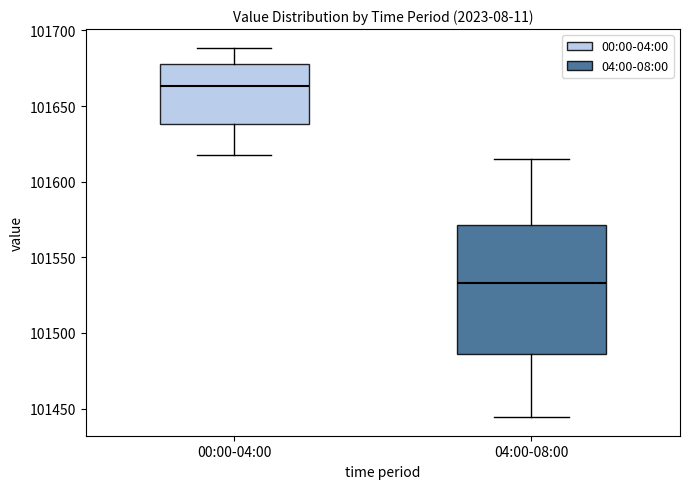

Which box has the highest median line?

00:00-04:00